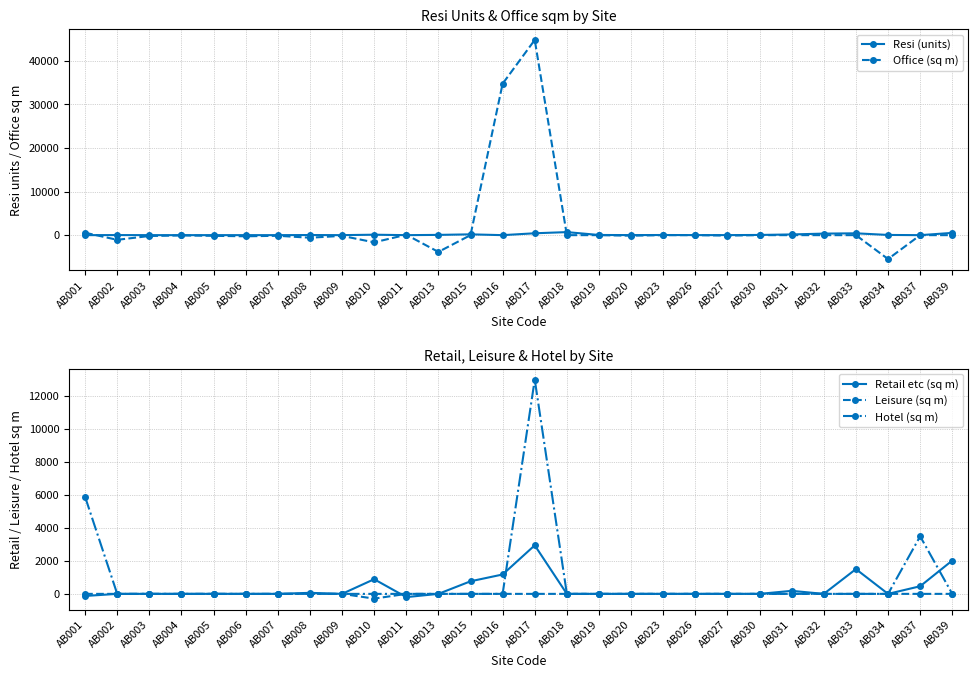

What are all the series names shown in the legend?

Resi (units), Office (sq m), Retail etc (sq m), Leisure (sq m), Hotel (sq m)